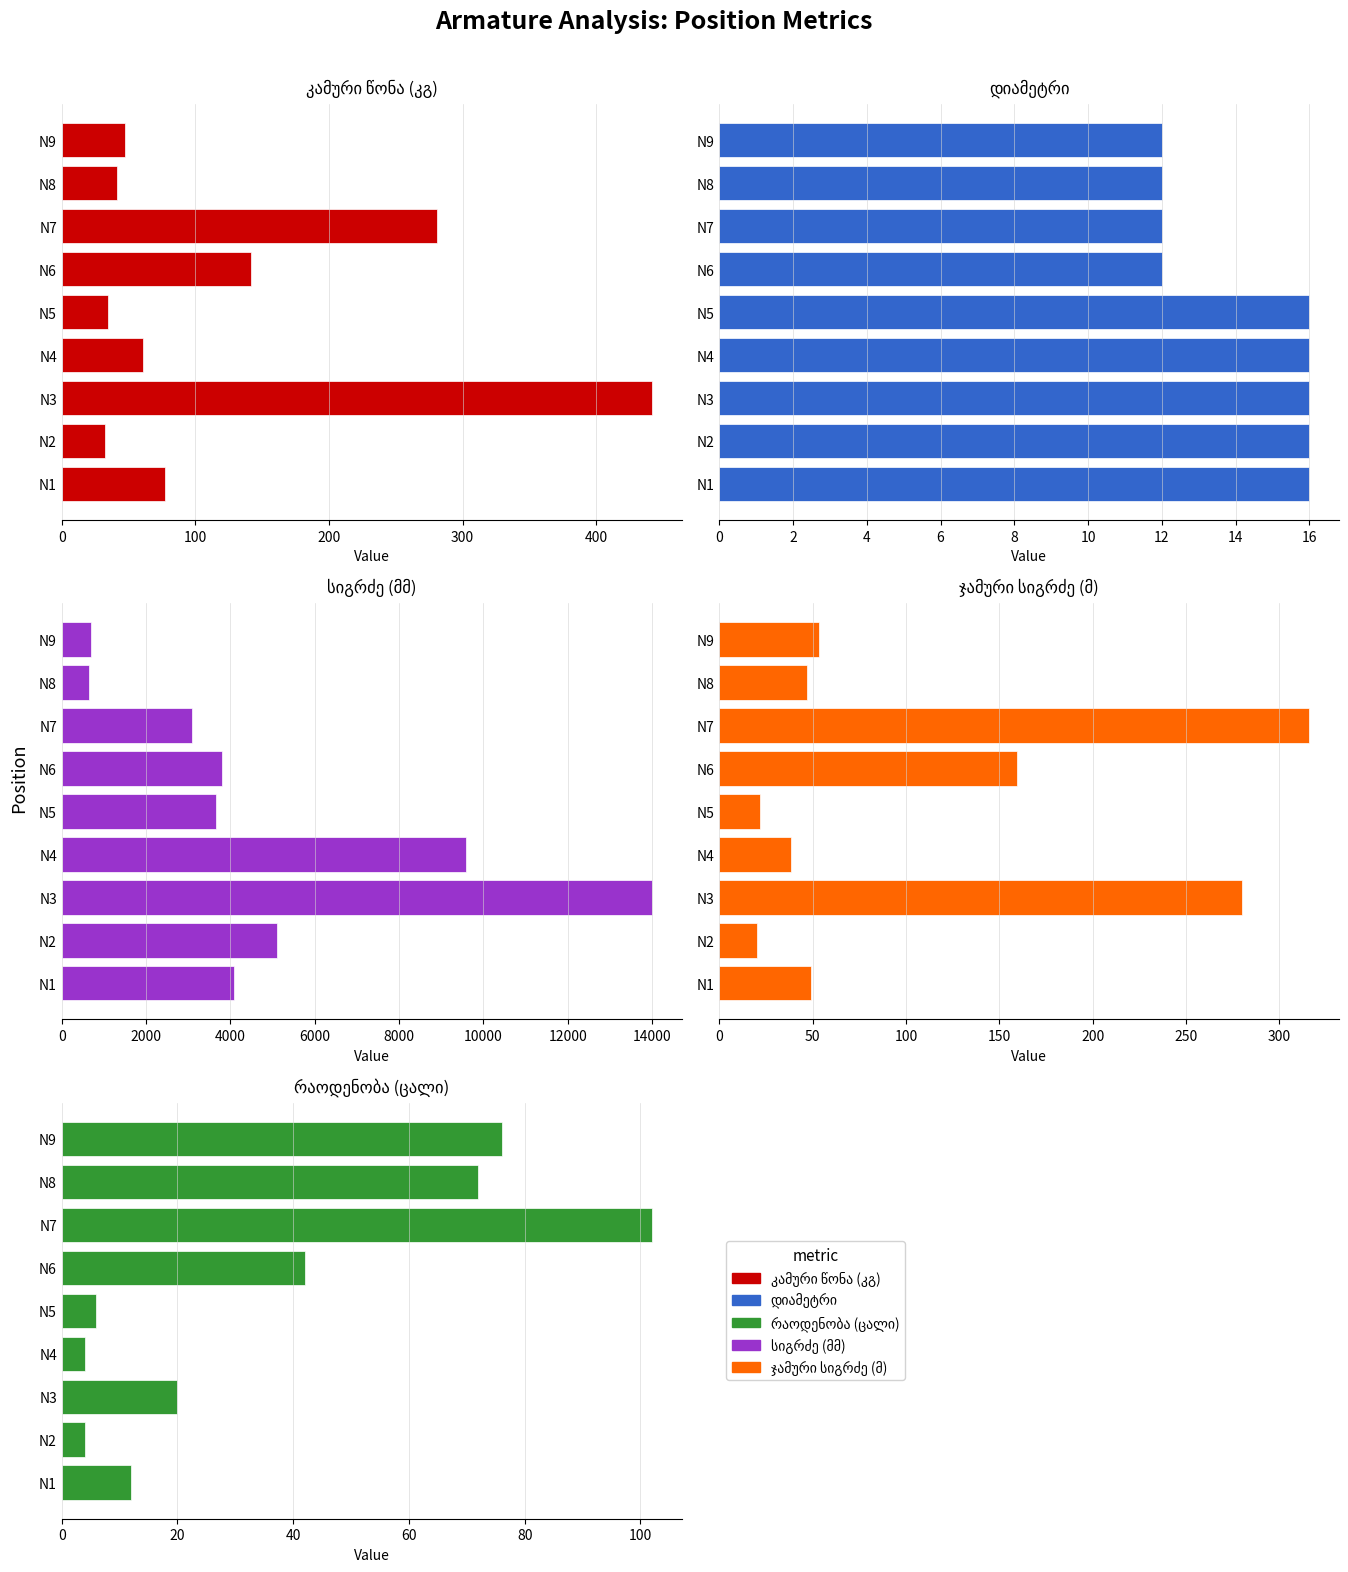

What are all the series names shown in the legend?

კამური წონა (კგ), დიამეტრი, სიგრძე (მმ), ჯამური სიგრძე (მ), რაოდენობა (ცალი)